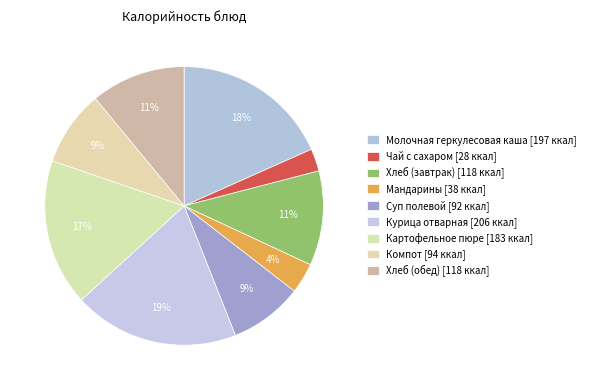

Which slice is the largest?

Курица отварная